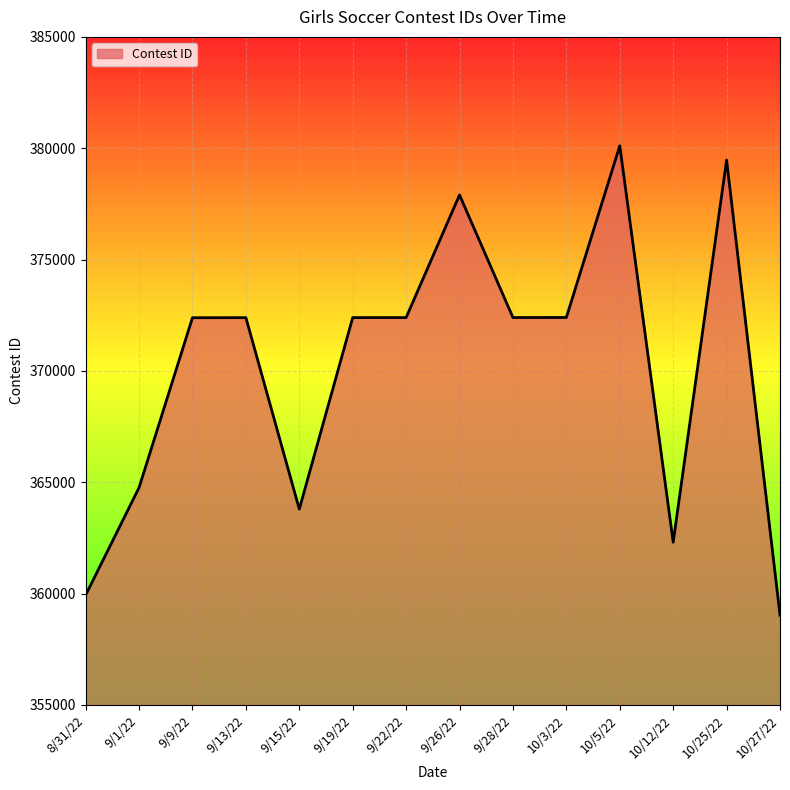

What is the smallest value displayed?

359031